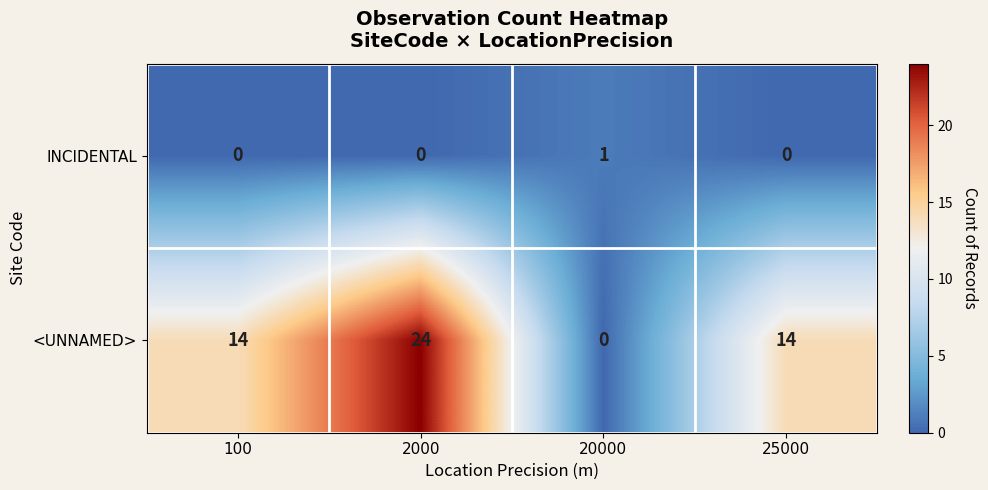

List the series in order of their overall mean, highest first.

<UNNAMED>, INCIDENTAL